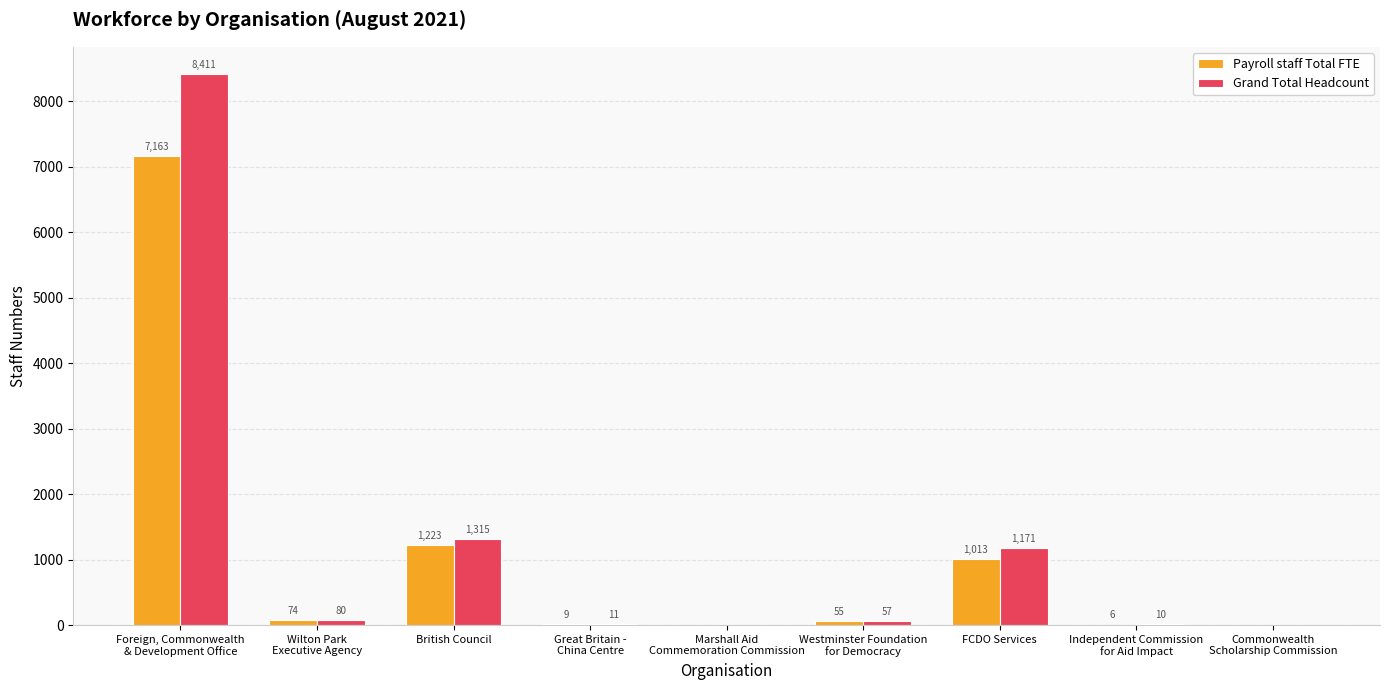

How many values in Grand Total Headcount are above zero?

7